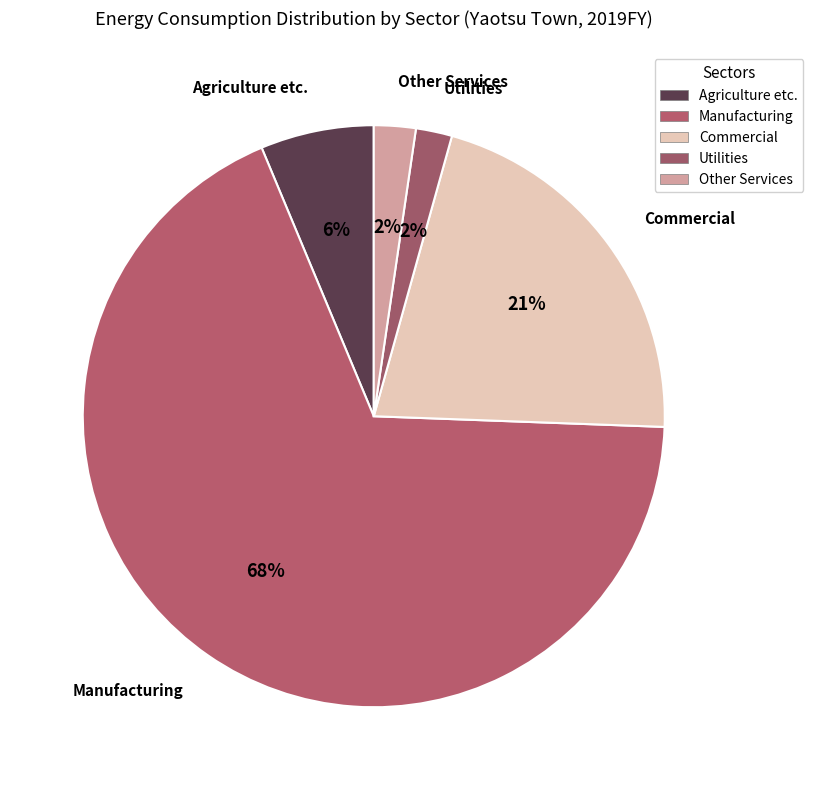

Count the number of slices in the pie.

5